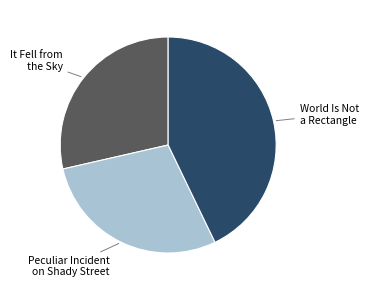

Is there a majority slice in this chart?

No